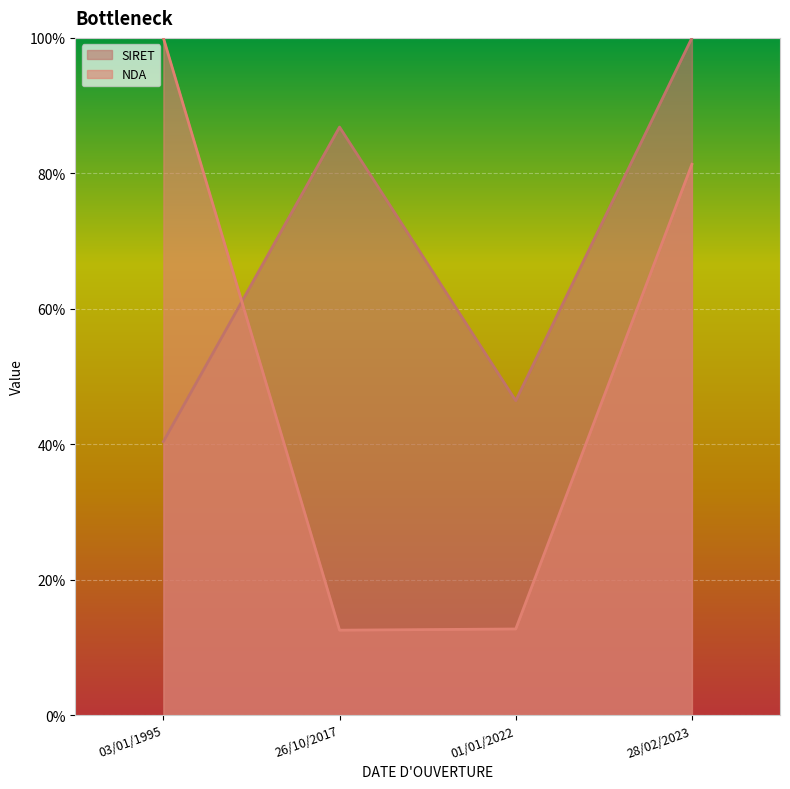

Count the number of data series in this chart.

2